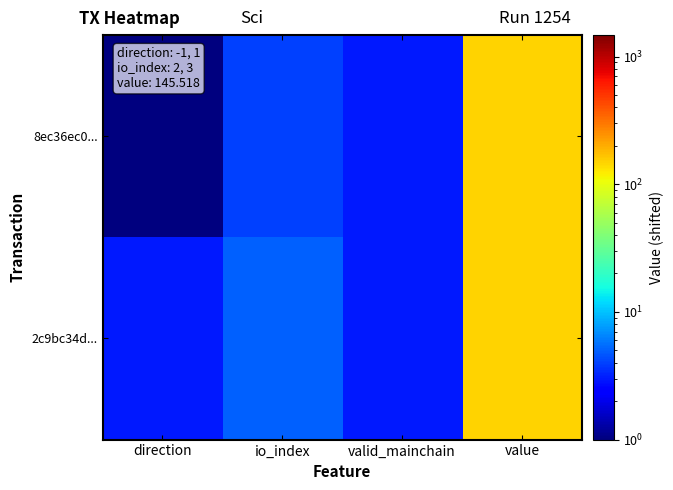

What is the total value across all series at io_index?

9.0